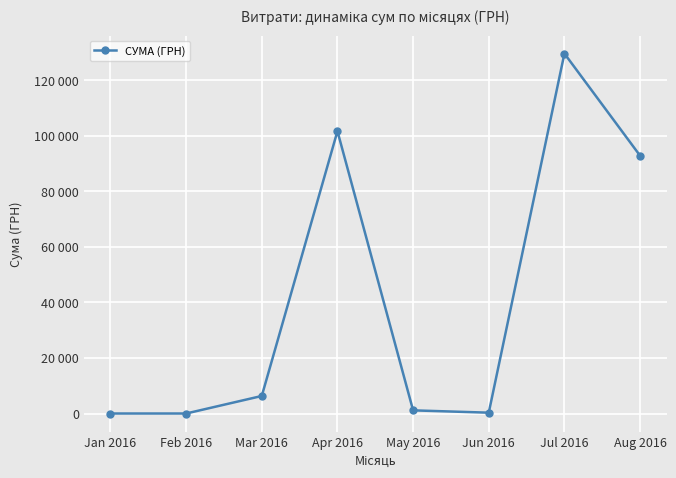

What is the greatest value displayed?

129645.1